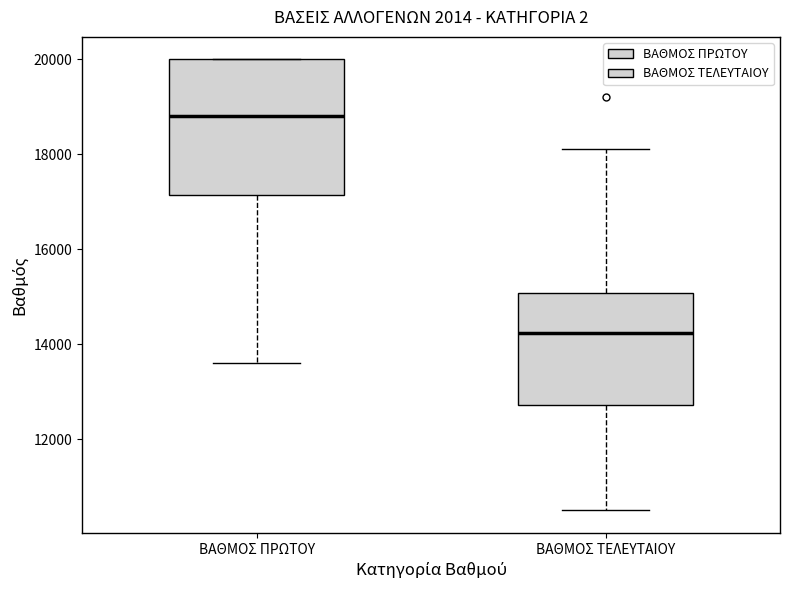

Reading left to right, read every box against the y-axis: the position of its median line, the range the box covers, and the ends of its whiskers. The values are not printed on the chart, so give them approximately, as read against the axis.

ΒΑΘΜΟΣ ΠΡΩΤΟΥ: median 18800, box 17200 to 20000, whiskers 13600 to 20000
ΒΑΘΜΟΣ ΤΕΛΕΥΤΑΙΟΥ: median 14200, box 12800 to 15000, whiskers 10600 to 18200